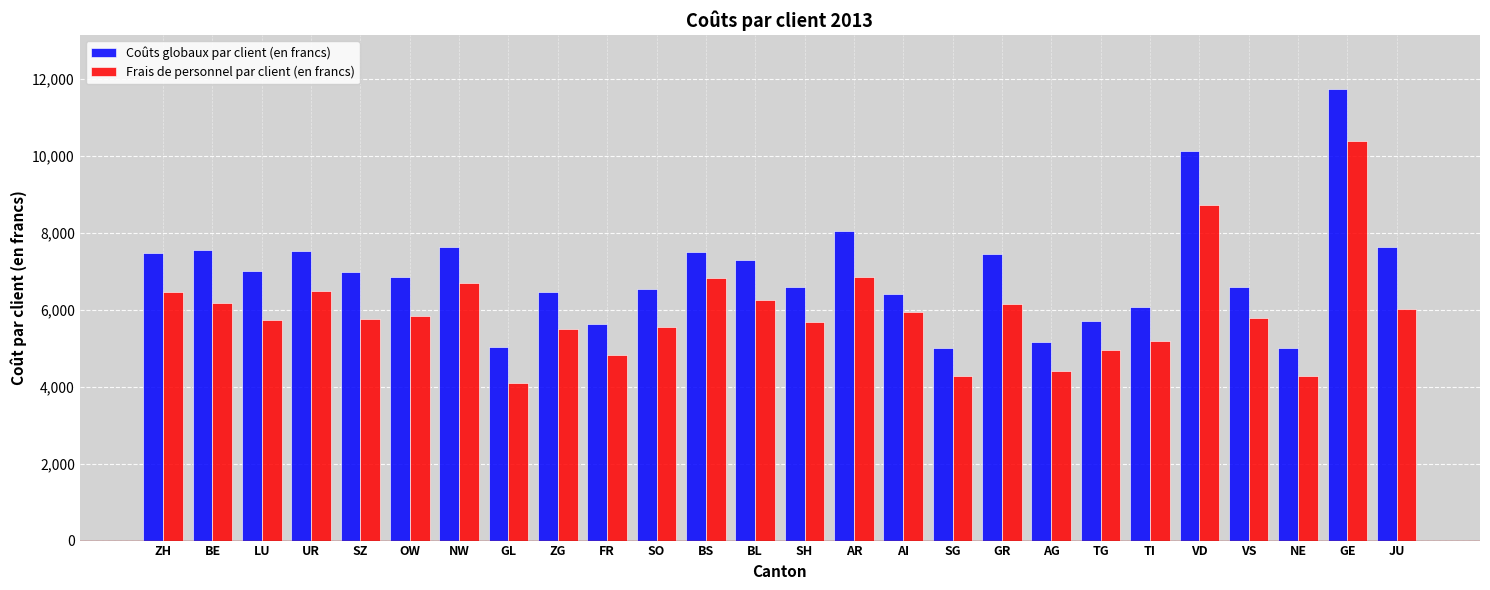

What is the difference between the highest and lowest values at TG?

756.8